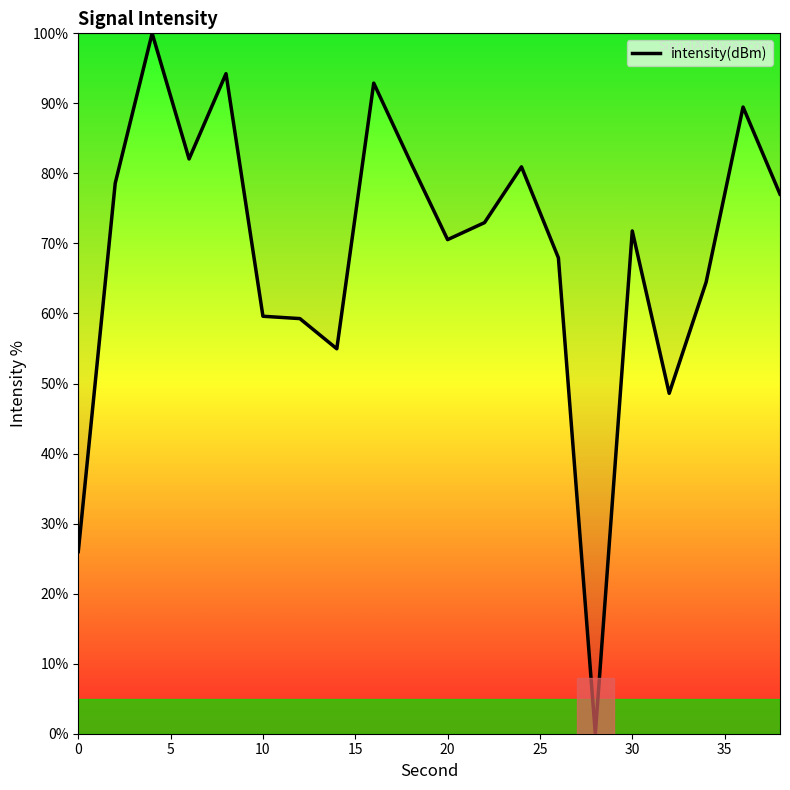

What is the sum of all values?

1373.0